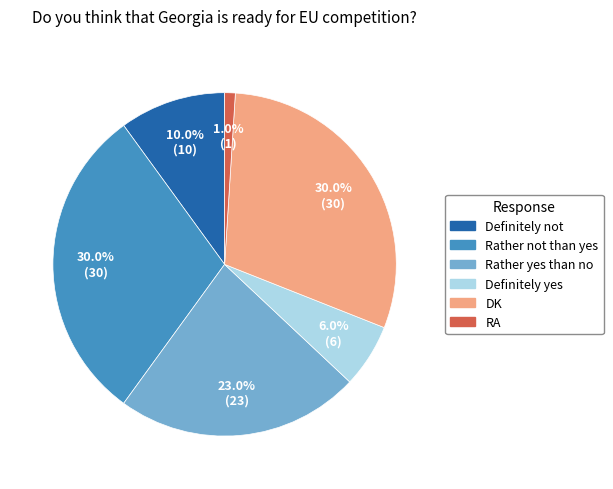

Count the number of slices in the pie.

6